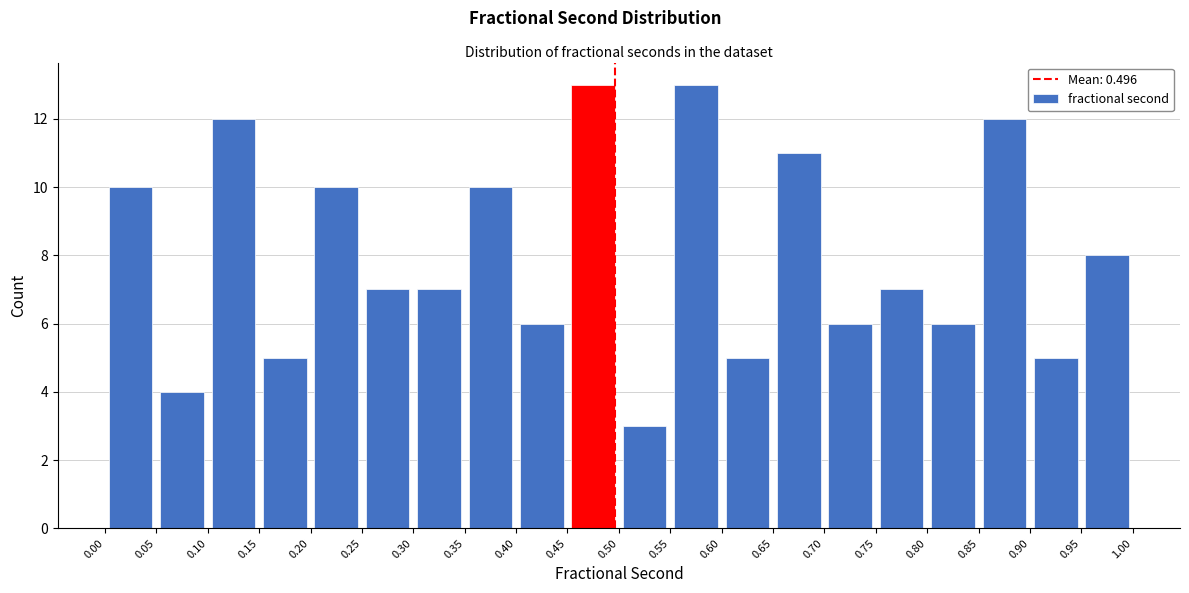

Reading left to right, list every bar in this chart as the range it spans on the x-axis followed by its height. The values are not printed on the chart, so give them approximately, as read against the axis.

0.00 to 0.05: 10
0.05 to 0.10: 4
0.10 to 0.15: 12
0.15 to 0.20: 5
0.20 to 0.25: 10
0.25 to 0.30: 7
0.30 to 0.35: 7
0.35 to 0.40: 10
0.40 to 0.45: 6
0.45 to 0.50: 13
0.50 to 0.55: 3
0.55 to 0.60: 13
0.60 to 0.65: 5
0.65 to 0.70: 11
0.70 to 0.75: 6
0.75 to 0.80: 7
0.80 to 0.85: 6
0.85 to 0.90: 12
0.90 to 0.95: 5
0.95 to 1.00: 8